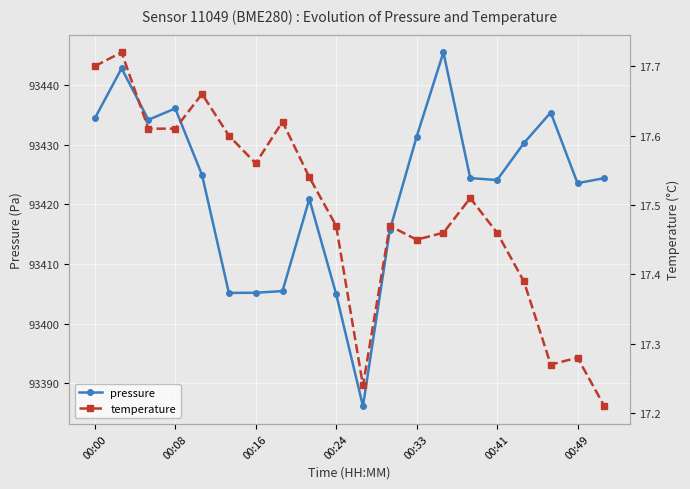

At how many categories does at least one series exceed 57376?

20